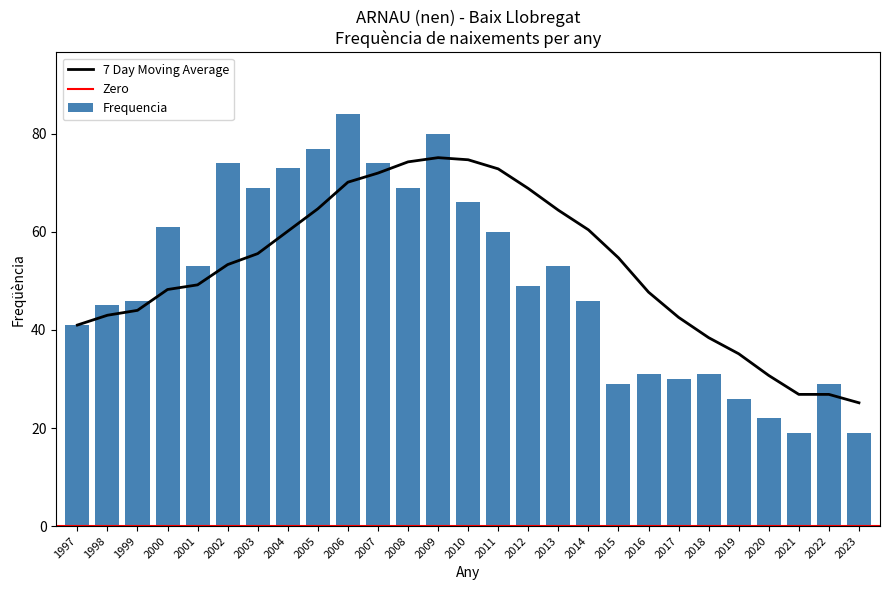

What is the difference between the values at 2021 and 2016?

12